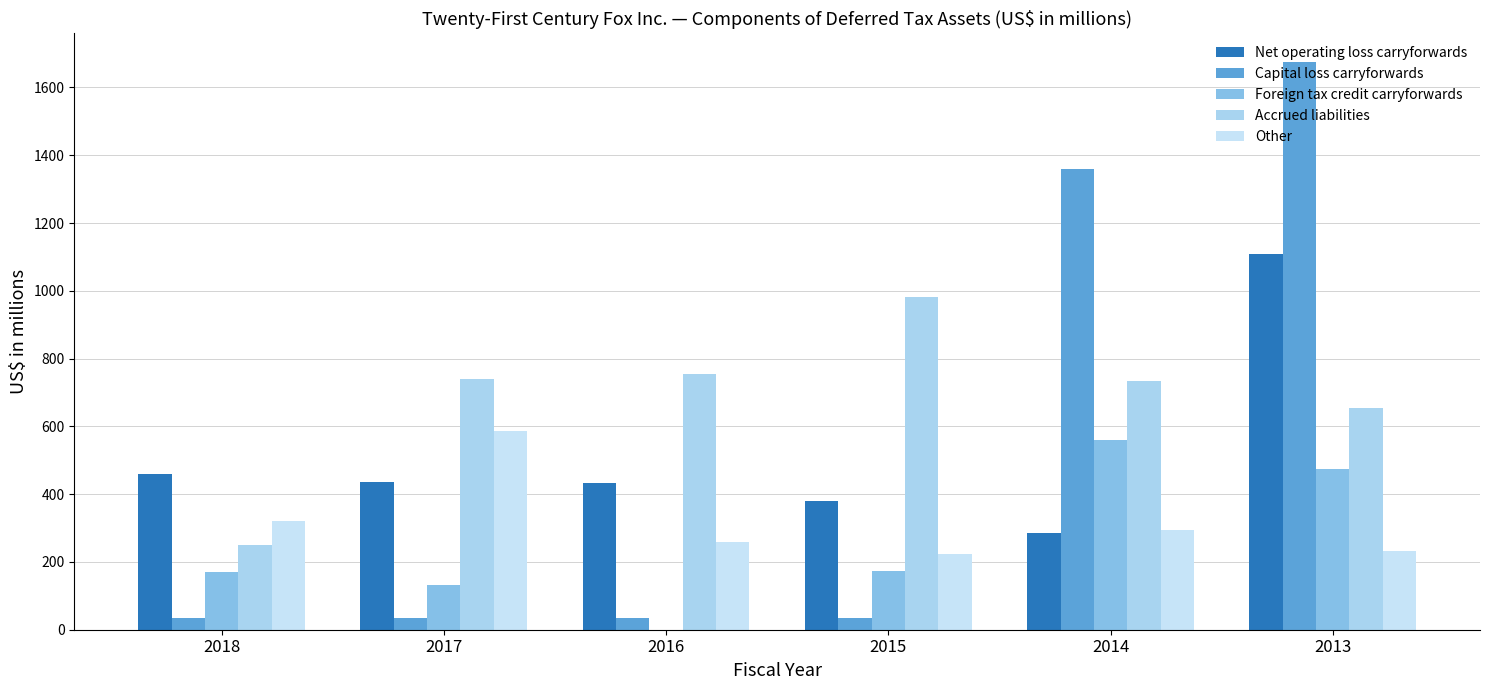

What is the total value across all series at 2013?

4143